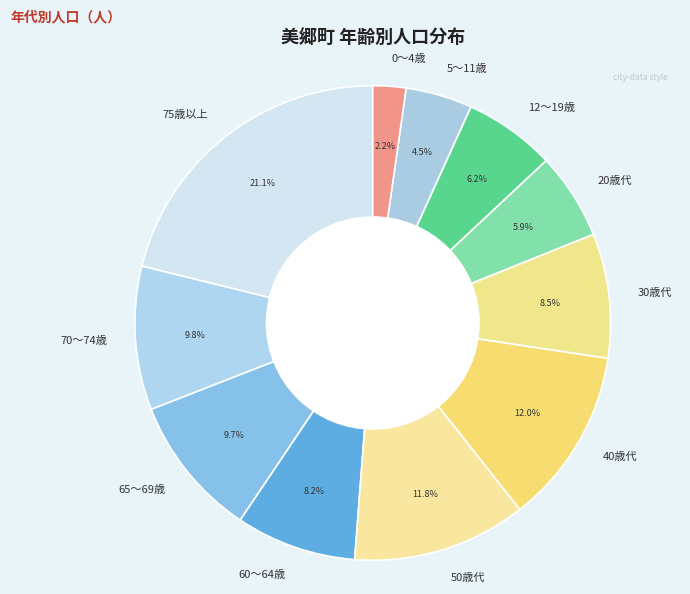

What is the largest slice in the pie chart?

75歳以上